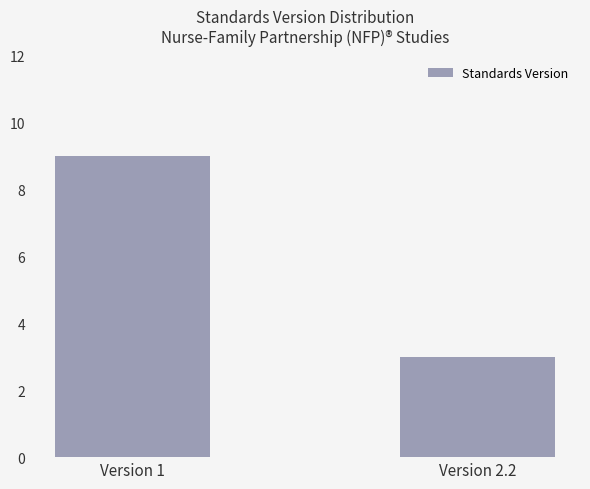

Which has a higher value, Version 2.2 or Version 1?

Version 1